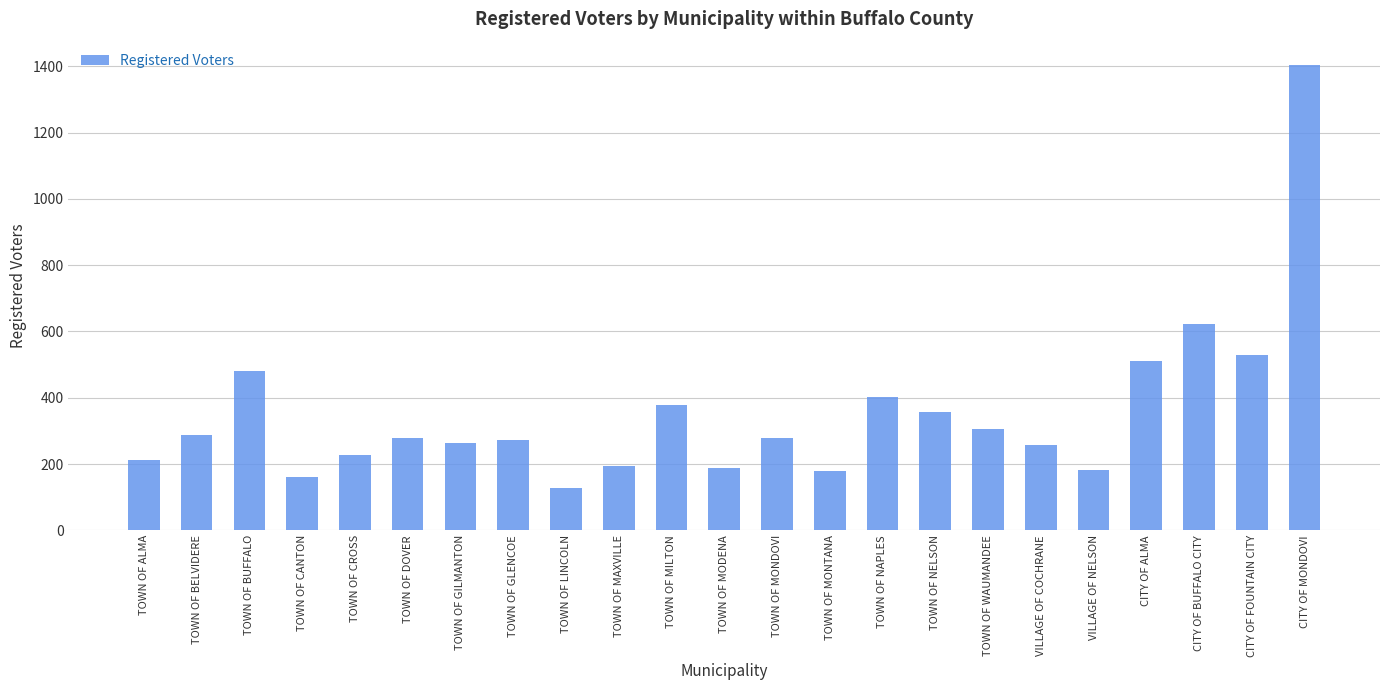

Does the chart contain any negative values?

No